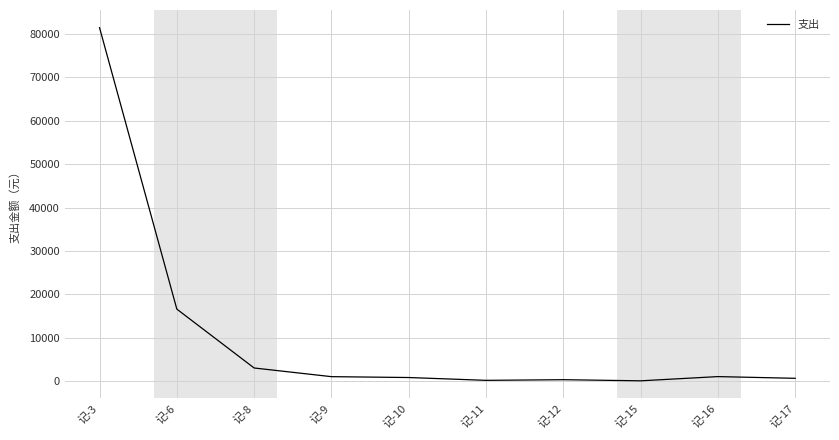

The value at 记-12 is 300. True or false?

True